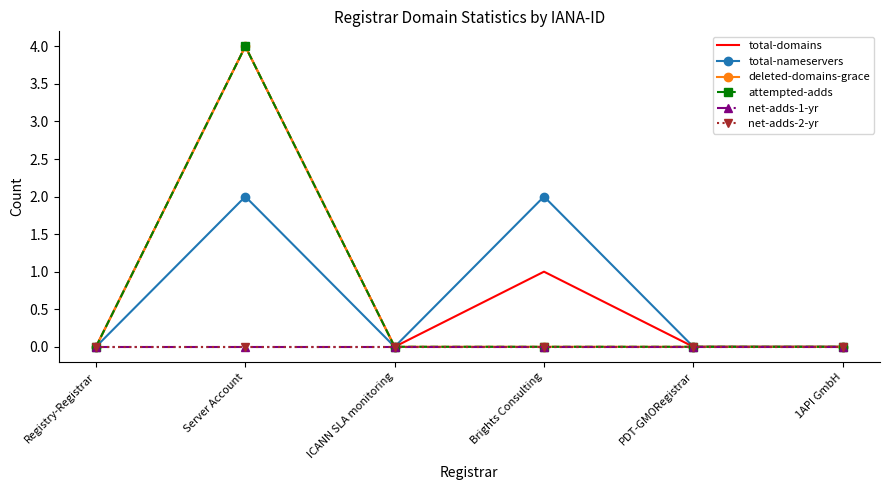

Reading right to left, transcribe all the data shown in this chart.

total-domains: 1API GmbH=0	PDT-GMORegistrar=0	Brights Consulting=1	ICANN SLA monitoring=0	Server Account=4	Registry-Registrar=0
total-nameservers: 1API GmbH=0	PDT-GMORegistrar=0	Brights Consulting=2	ICANN SLA monitoring=0	Server Account=2	Registry-Registrar=0
deleted-domains-grace: 1API GmbH=0	PDT-GMORegistrar=0	Brights Consulting=0	ICANN SLA monitoring=0	Server Account=4	Registry-Registrar=0
attempted-adds: 1API GmbH=0	PDT-GMORegistrar=0	Brights Consulting=0	ICANN SLA monitoring=0	Server Account=4	Registry-Registrar=0
net-adds-1-yr: 1API GmbH=0	PDT-GMORegistrar=0	Brights Consulting=0	ICANN SLA monitoring=0	Server Account=0	Registry-Registrar=0
net-adds-2-yr: 1API GmbH=0	PDT-GMORegistrar=0	Brights Consulting=0	ICANN SLA monitoring=0	Server Account=0	Registry-Registrar=0